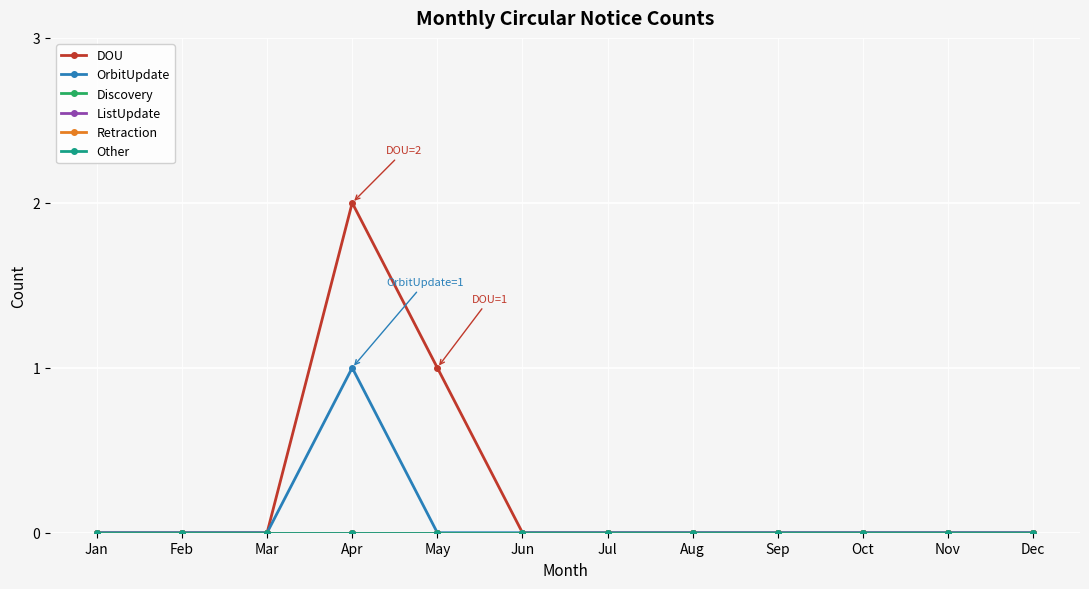

True or false: OrbitUpdate has a value of -1 at May.

False